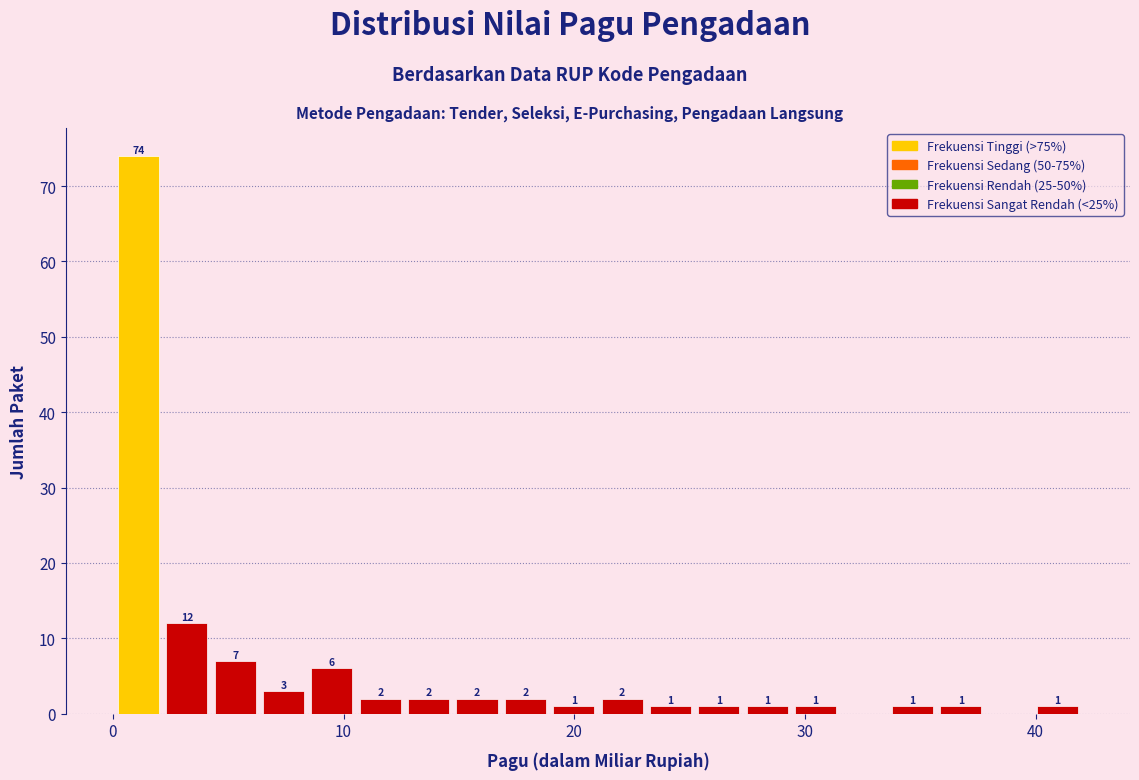

Around what value on the x-axis is the tallest bar? Give the approximate position of its centre, as read against the axis.

1